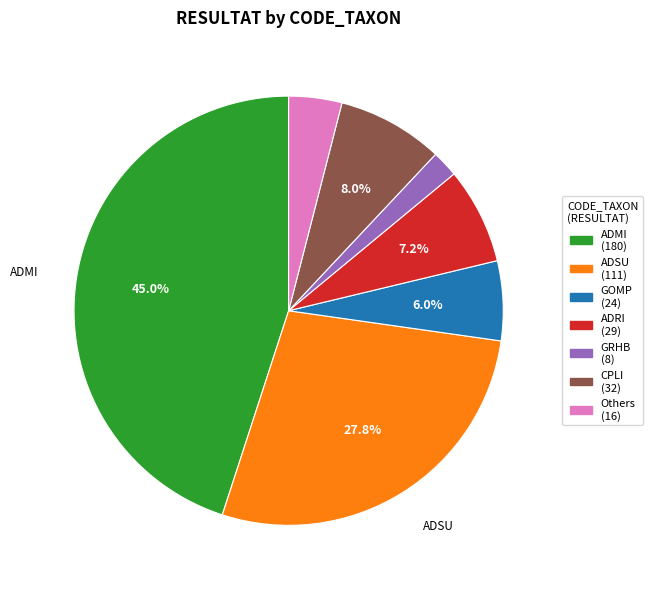

Is there any slice that represents more than half of the pie?

No